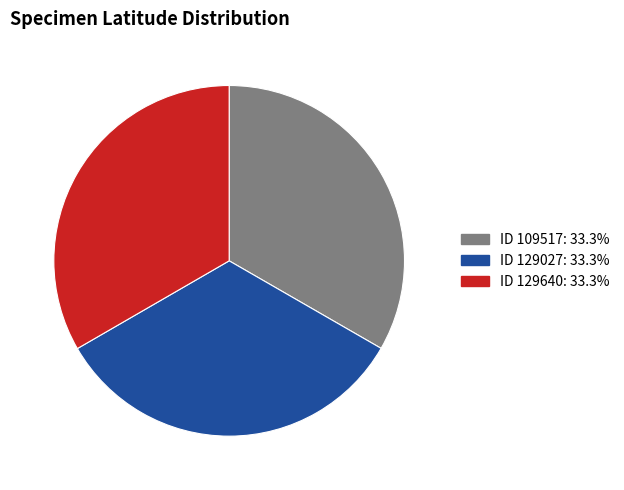

Count the number of slices in the pie.

3